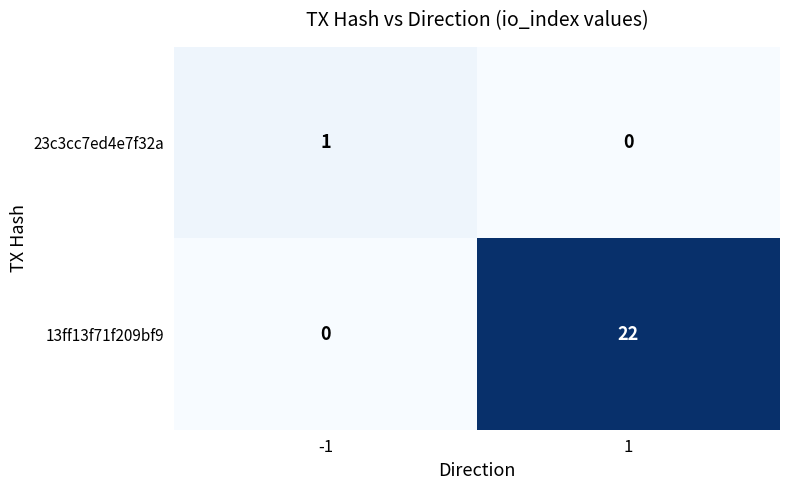

Is it true that 13ff13f71f209bf9 equals 0 at -1?

True